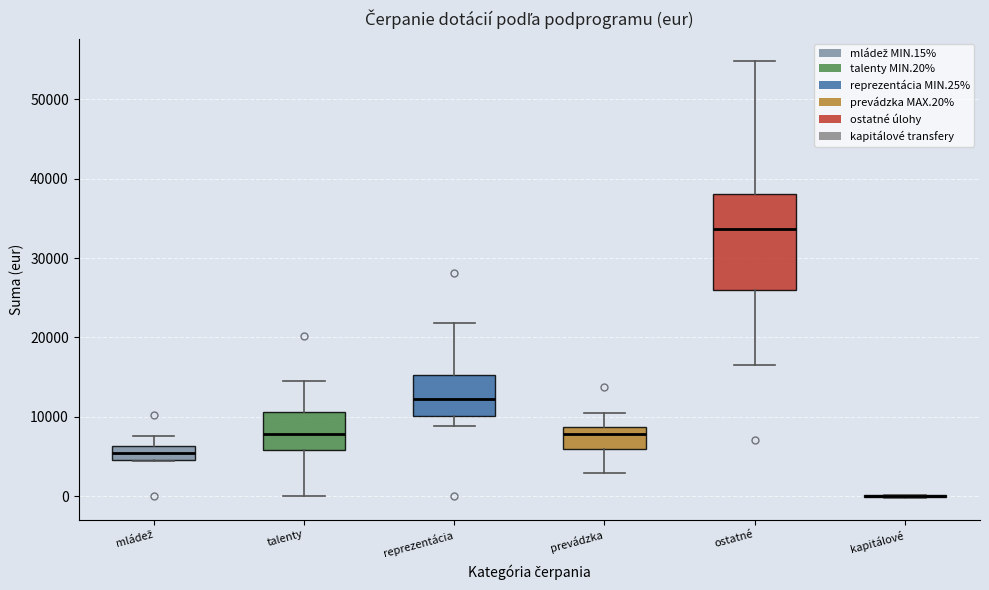

Reading left to right, read every box against the y-axis: the position of its median line, the range the box covers, and the ends of its whiskers. The values are not printed on the chart, so give them approximately, as read against the axis.

mládež: median 5000 (inside the box), box 5000 to 6000, whiskers 4000 to 8000
talenty: median 8000, box 6000 to 11000, whiskers 0 to 15000
reprezentácia: median 12000, box 10000 to 15000, whiskers 9000 to 22000
prevádzka: median 8000, box 6000 to 9000, whiskers 3000 to 10000
ostatné: median 34000, box 26000 to 38000, whiskers 16000 to 55000
kapitálové: box collapsed to a line at 0, whiskers 0 to 0